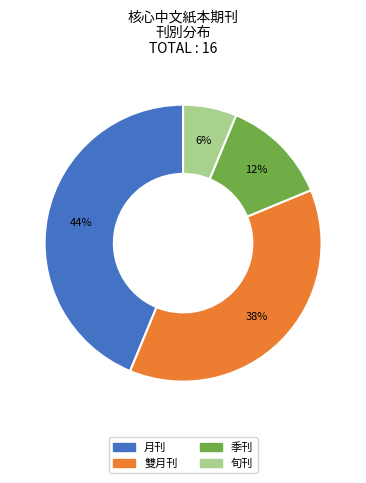

What is the ratio of the value at 旬刊 to the value at 雙月刊?

0.2